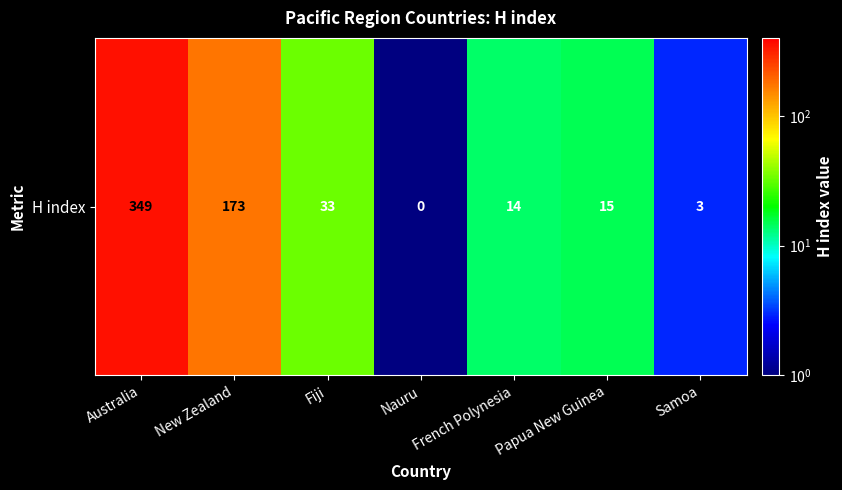

Is it true that the value at New Zealand is 276.6?

False